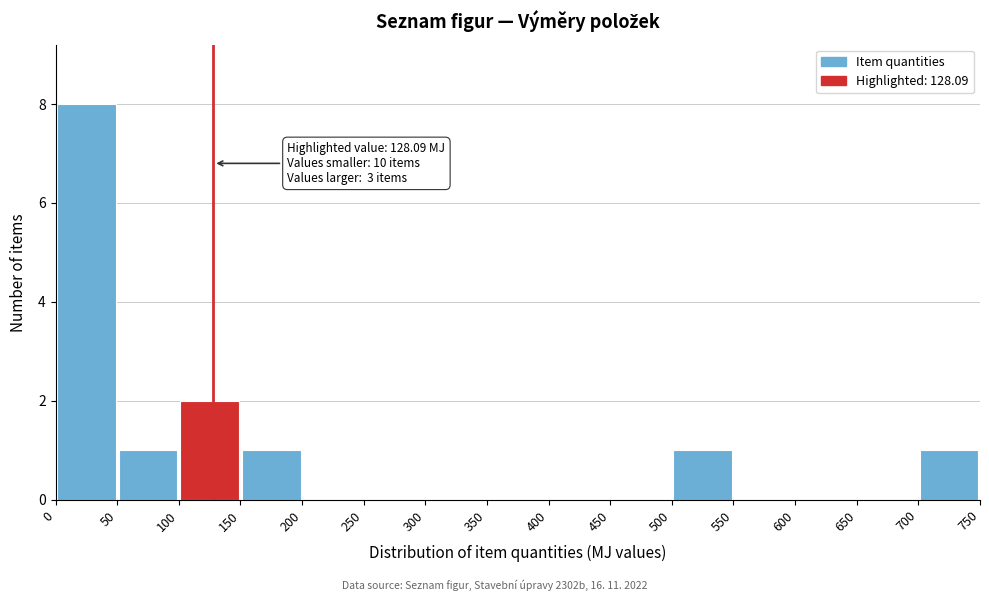

Which range on the x-axis has the tallest bar?

0 to 50